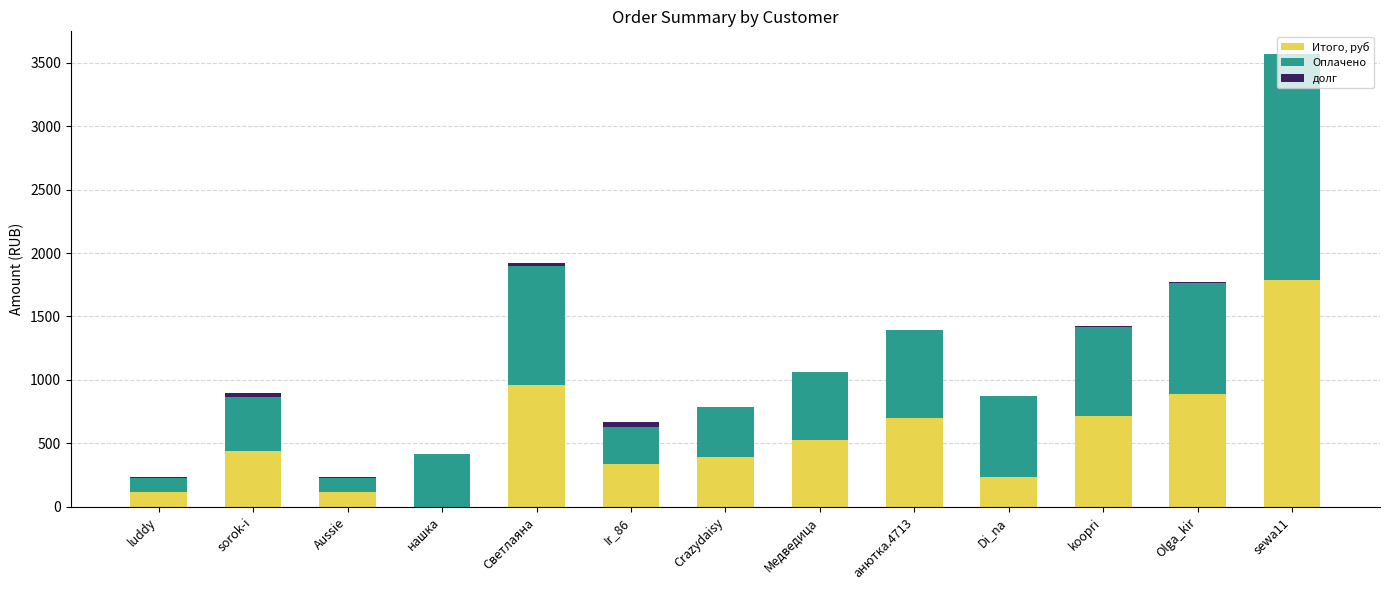

Is it true that Итого, руб equals 959.4 at Светлаяна?

True